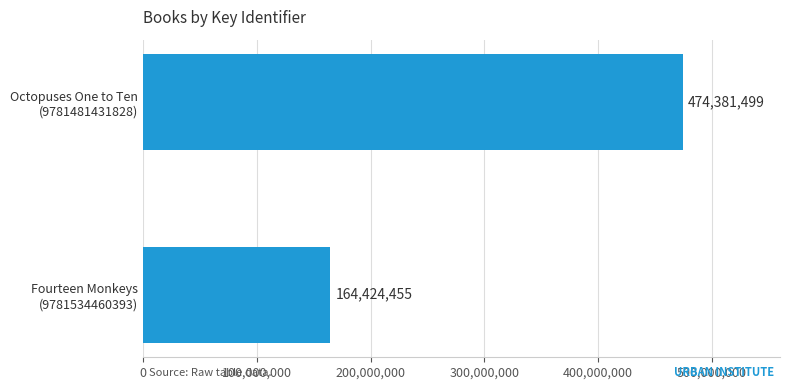

What is the minimum value shown in the chart?

164424455